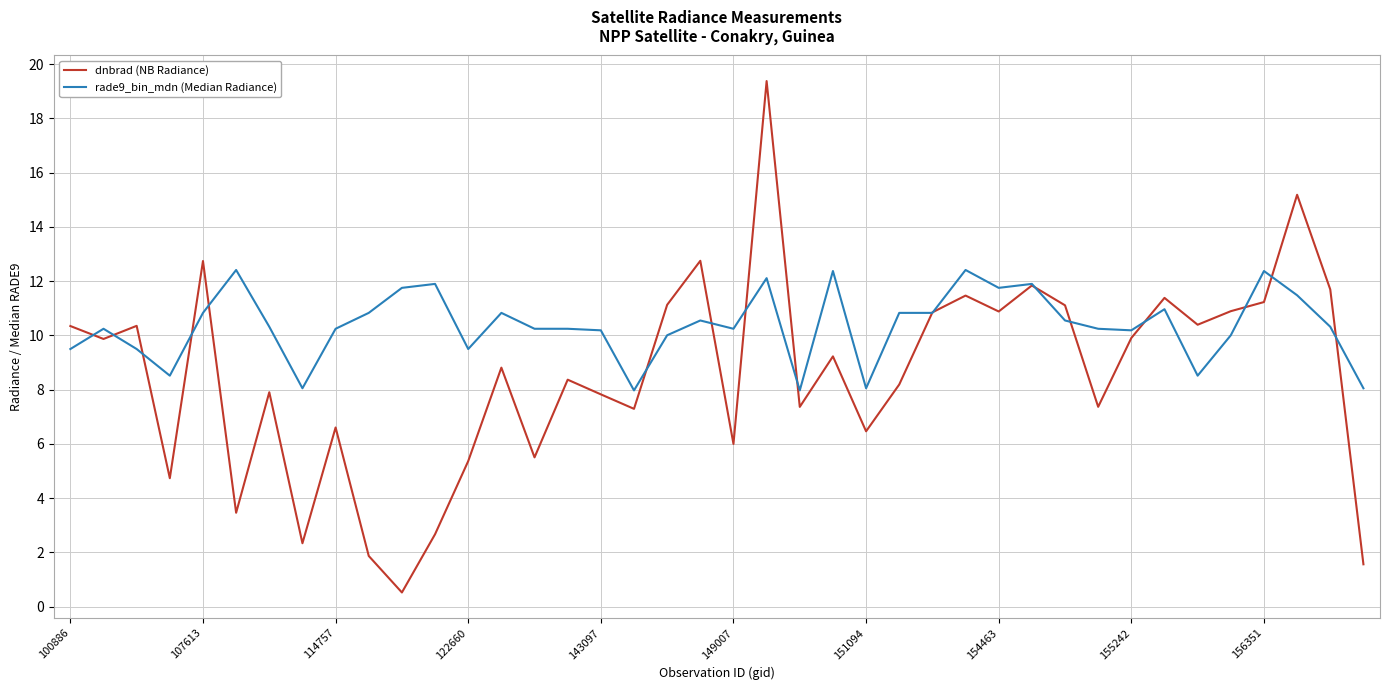

What is the minimum value for dnbrad (NB Radiance)?

0.5